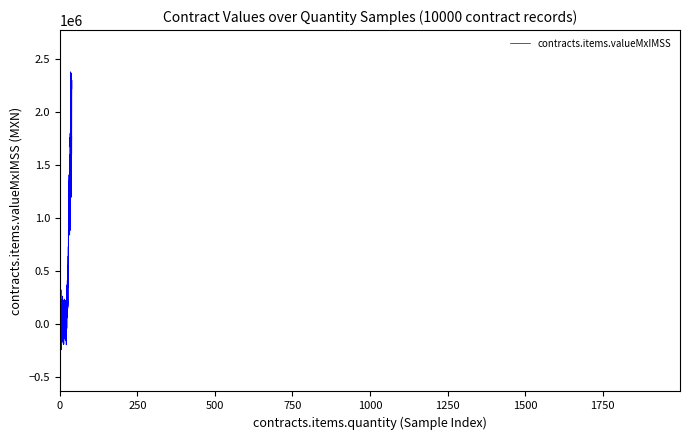

What is the greatest value displayed?

2378643.7